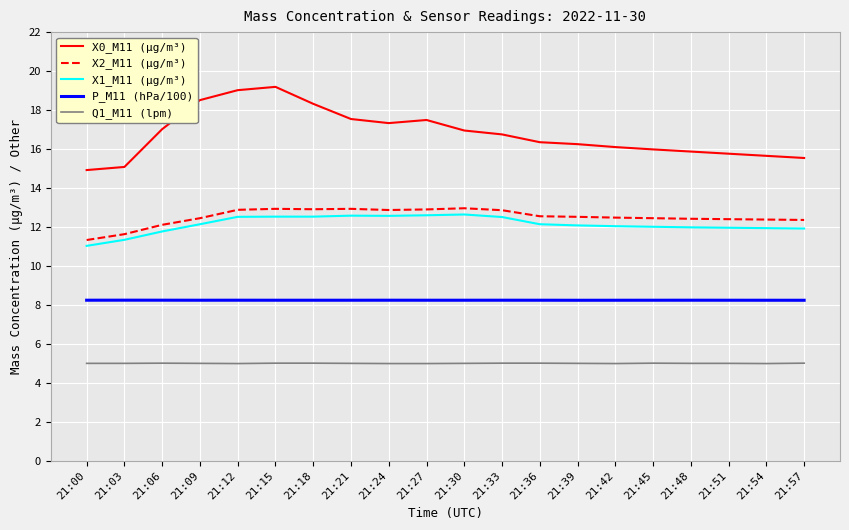

The value of X0_M11 (μg/m³) at 21:24 is 17.3. True or false?

True